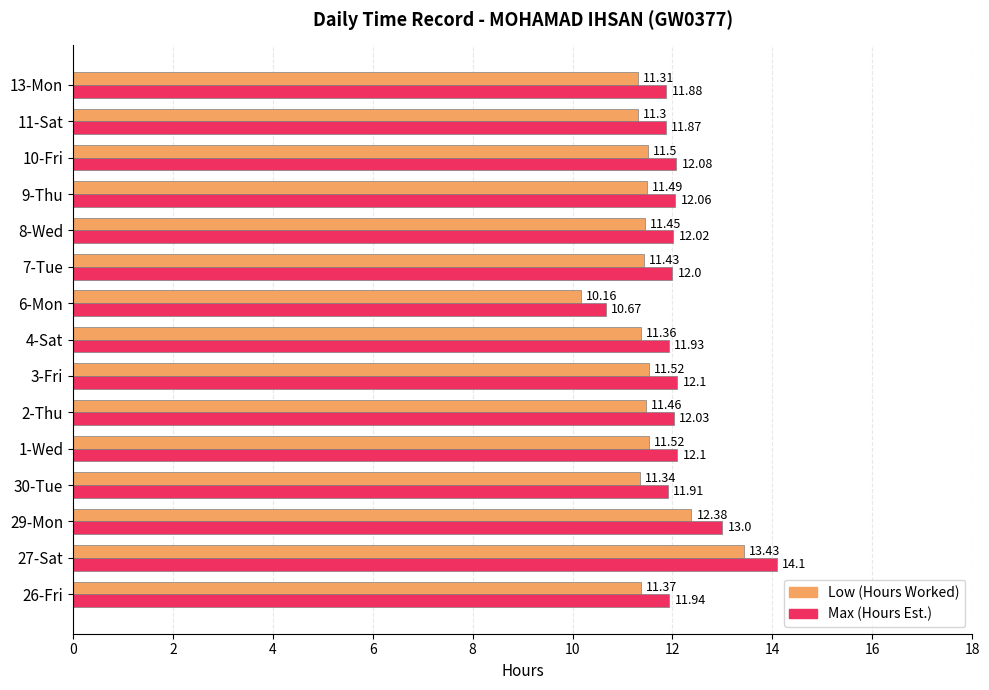

Is the value of Max (Hours Est.) at 3-Fri greater than the value of Low (Hours Worked) at 11-Sat?

Yes